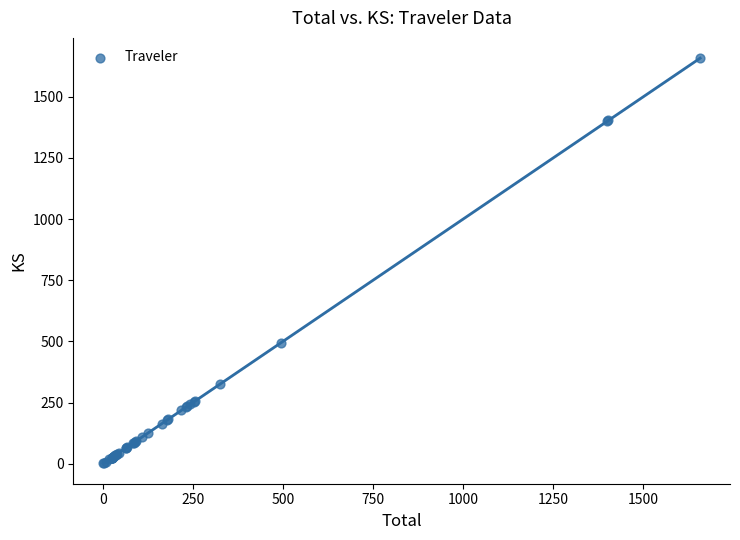

What Y value in the scatter plot is closest to 829?

494.5